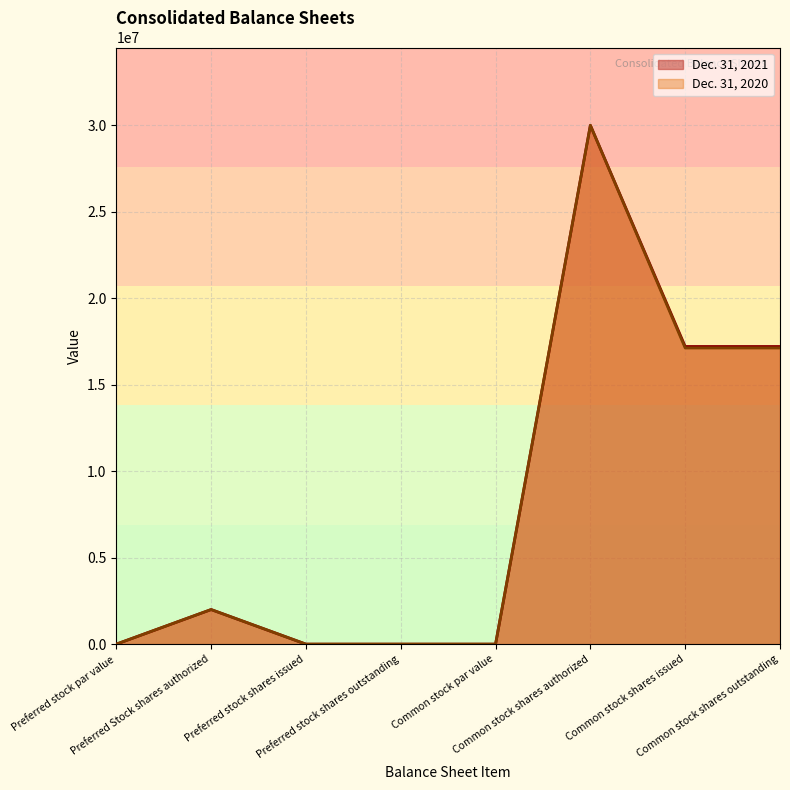

How many data points in Dec. 31, 2020 are less than 2000000?

4